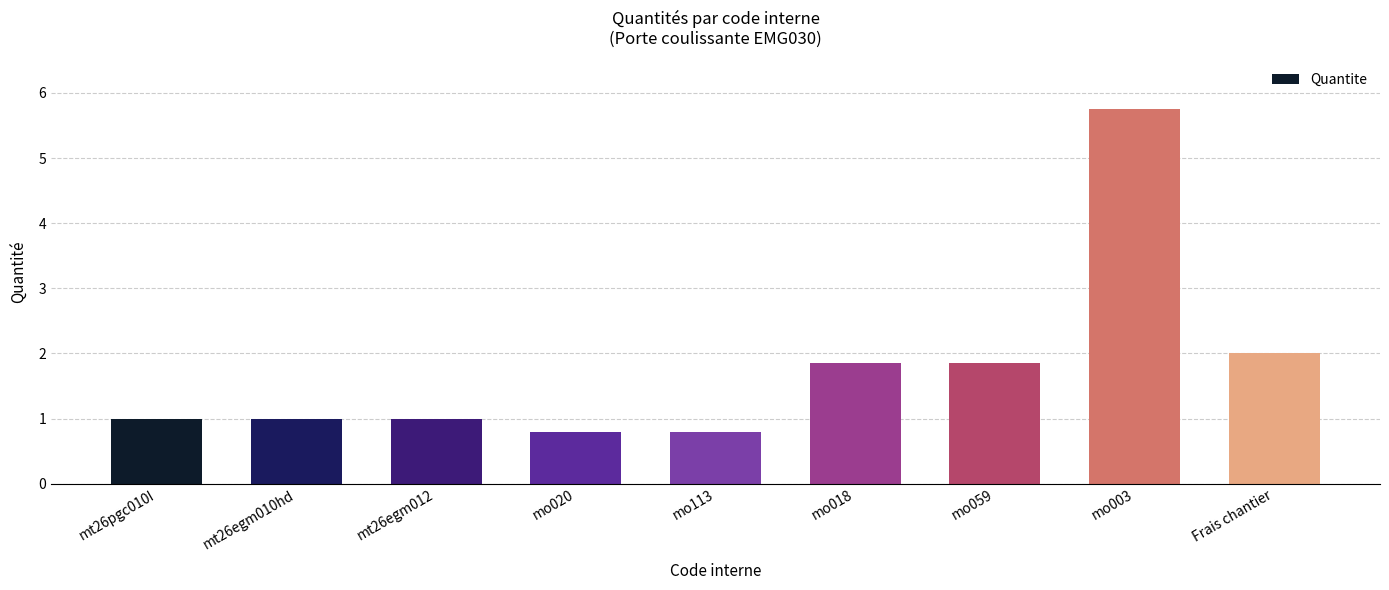

Count the number of categories in the chart.

9